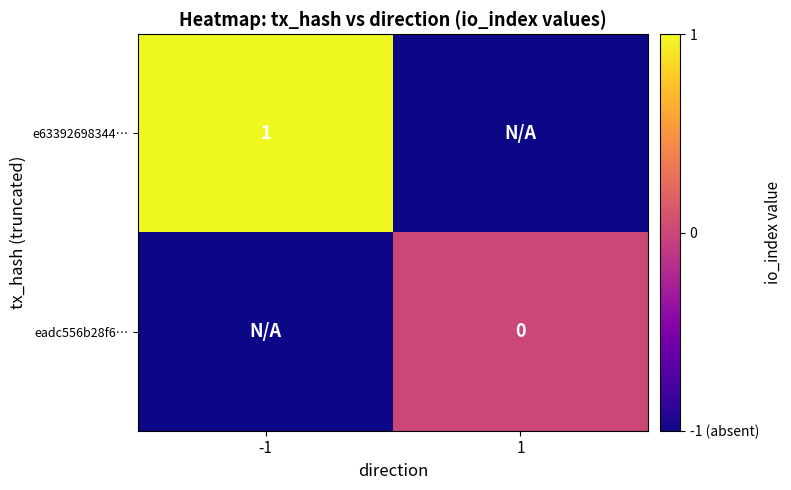

Is it true that e63392698344… equals 0 at -1?

False